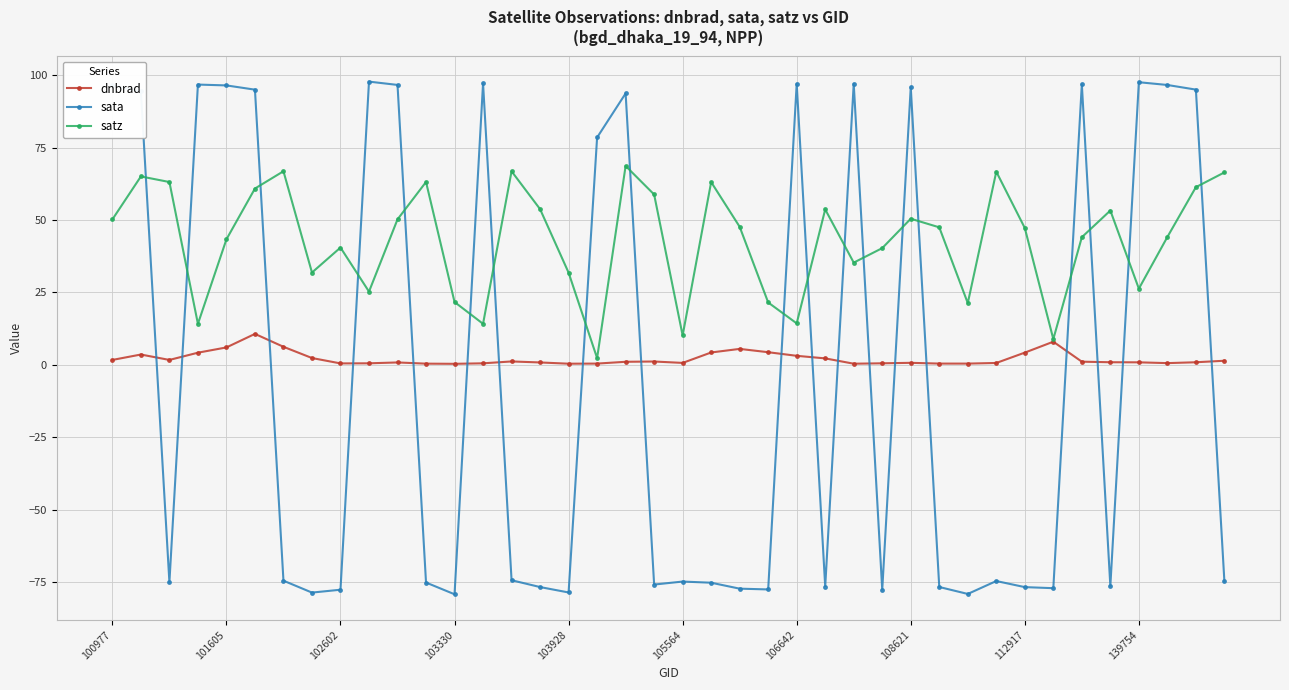

What is the minimum value shown in the chart?

-79.2